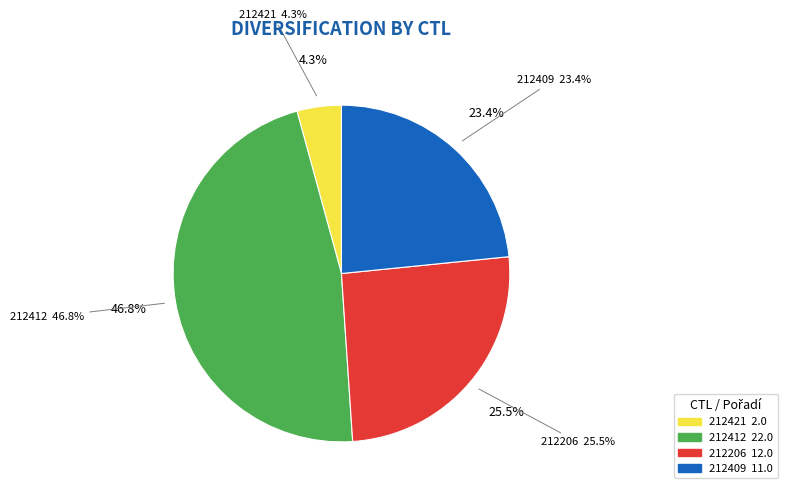

What is the largest slice in the pie chart?

212412